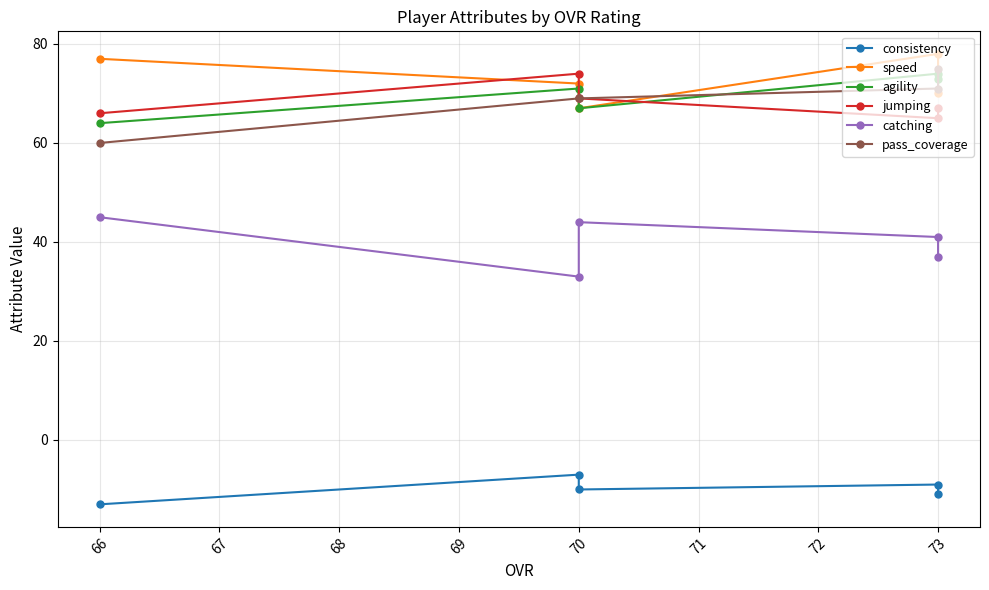

Which series has the largest range (max minus min)?

pass_coverage